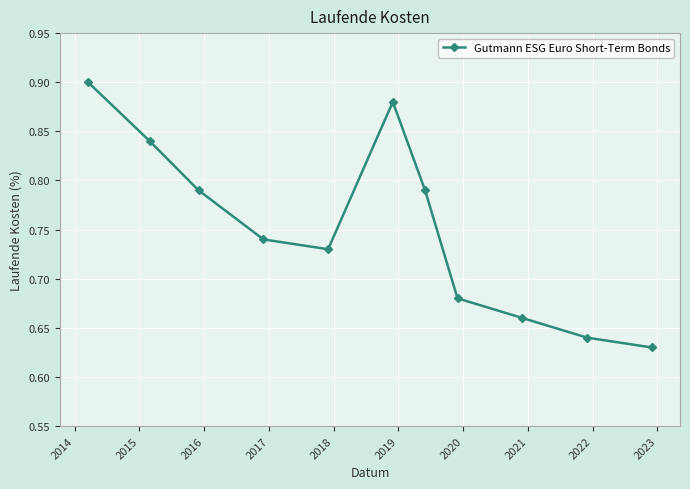

True or false: there are more than 2 points higher than both neighbors.

False